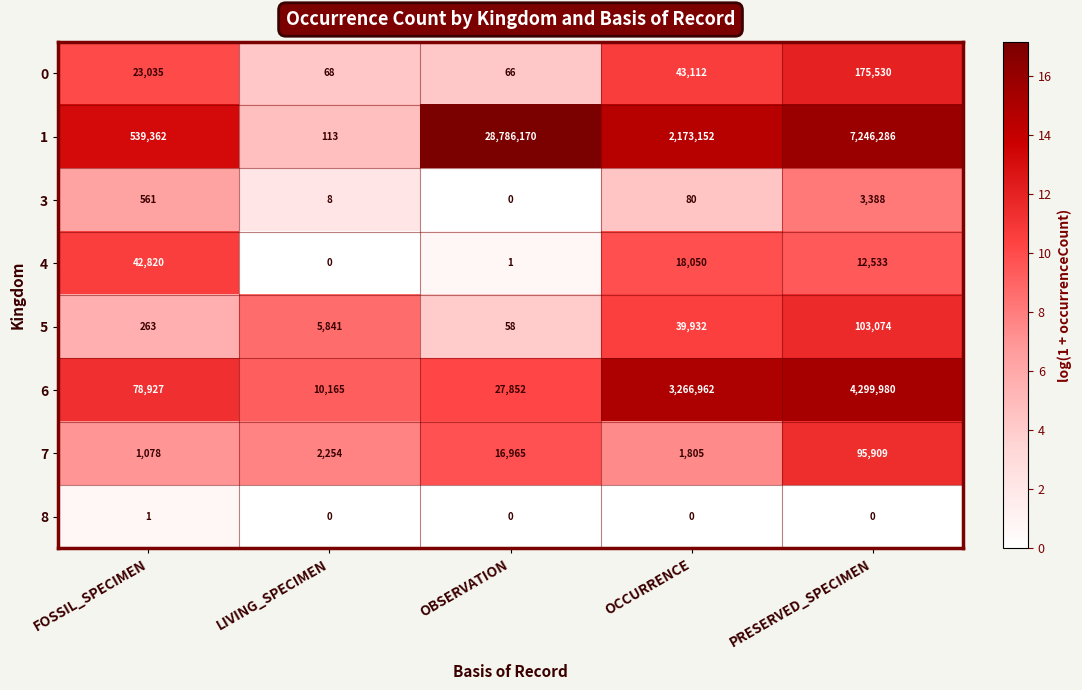

What is the minimum value for 1?

113